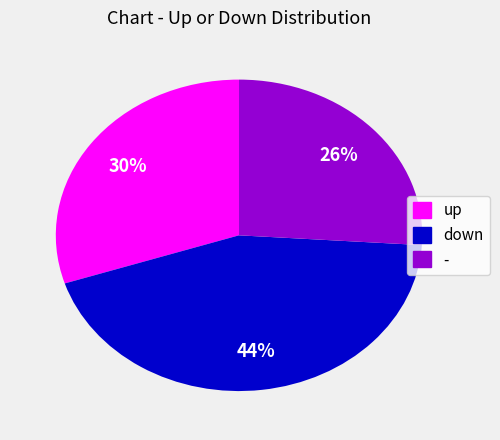

Which slice is the smallest?

-